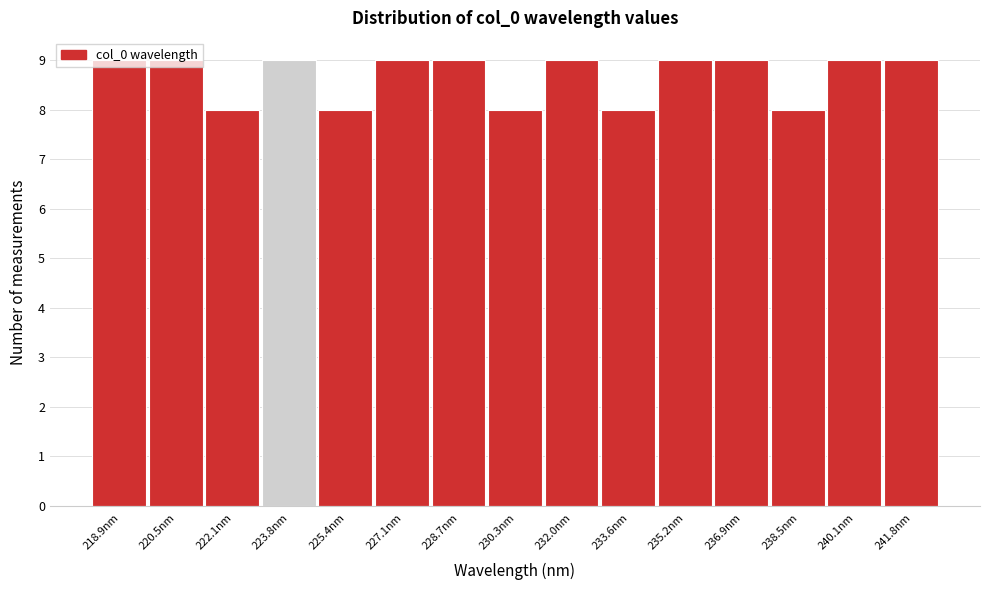

How tall is the bar that spans 232.8 to 234.4 on the x-axis? Neither the bar edges nor the heights are printed on the chart, so give them approximately, as read against the axes.

8